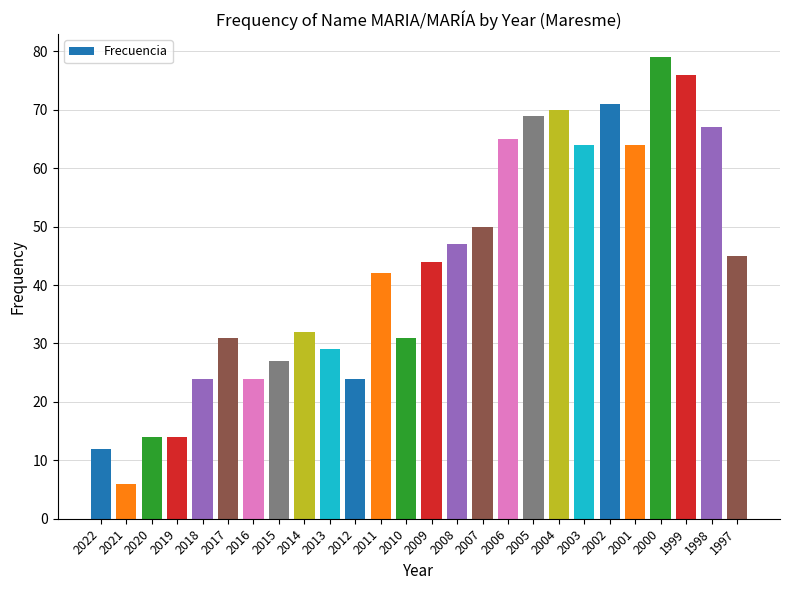

What is the difference between the second highest and second lowest values?

64